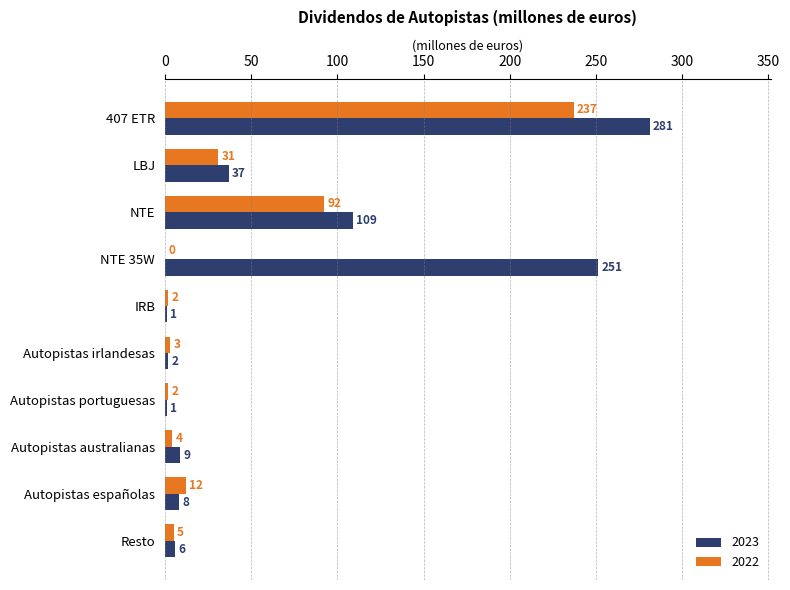

What is the maximum value for 2023?

281